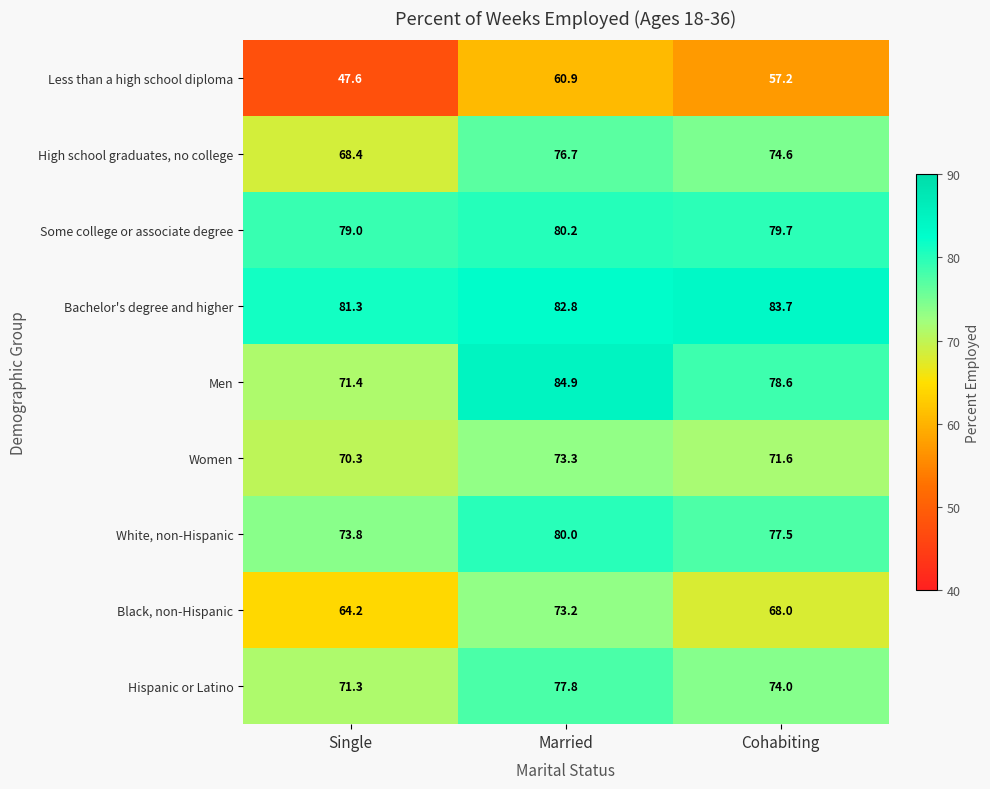

The value of Less than a high school diploma at Single is 11.3. True or false?

False